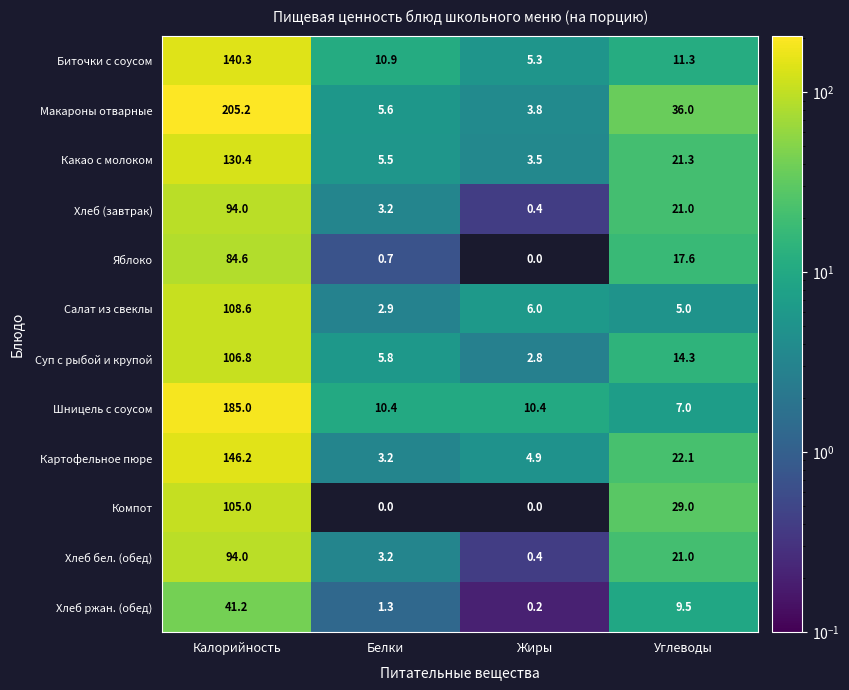

Which series has the largest total across all categories?

Макароны отварные